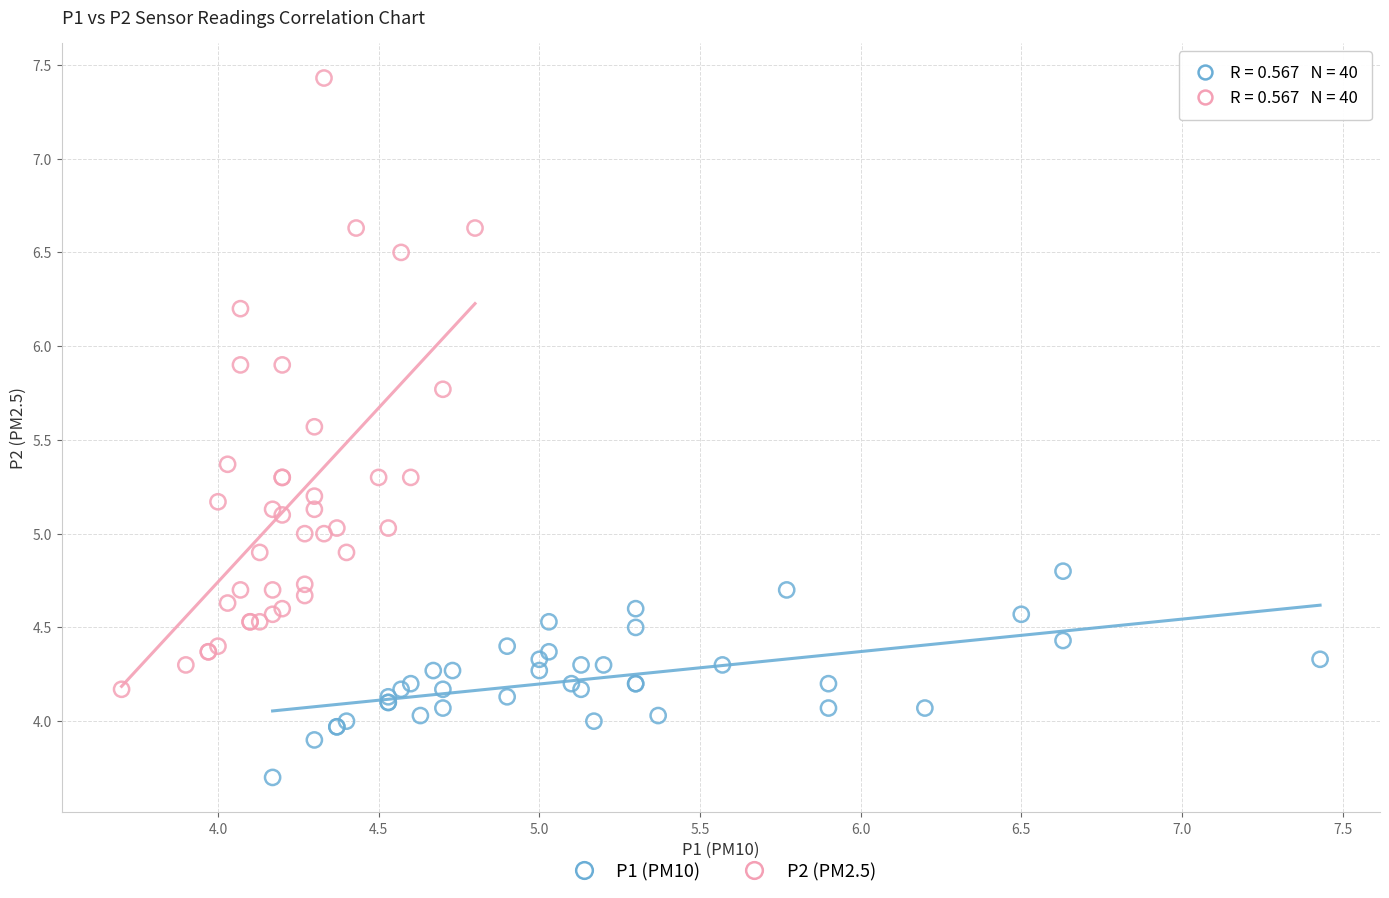

Which series contains the lowest Y value?

P1 (PM10)